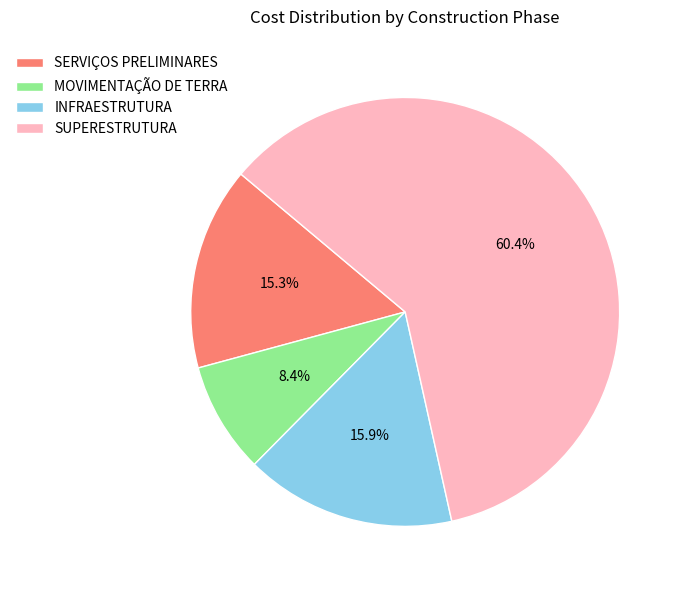

What is the ratio of the value at INFRAESTRUTURA to the value at SERVIÇOS PRELIMINARES?

1.0